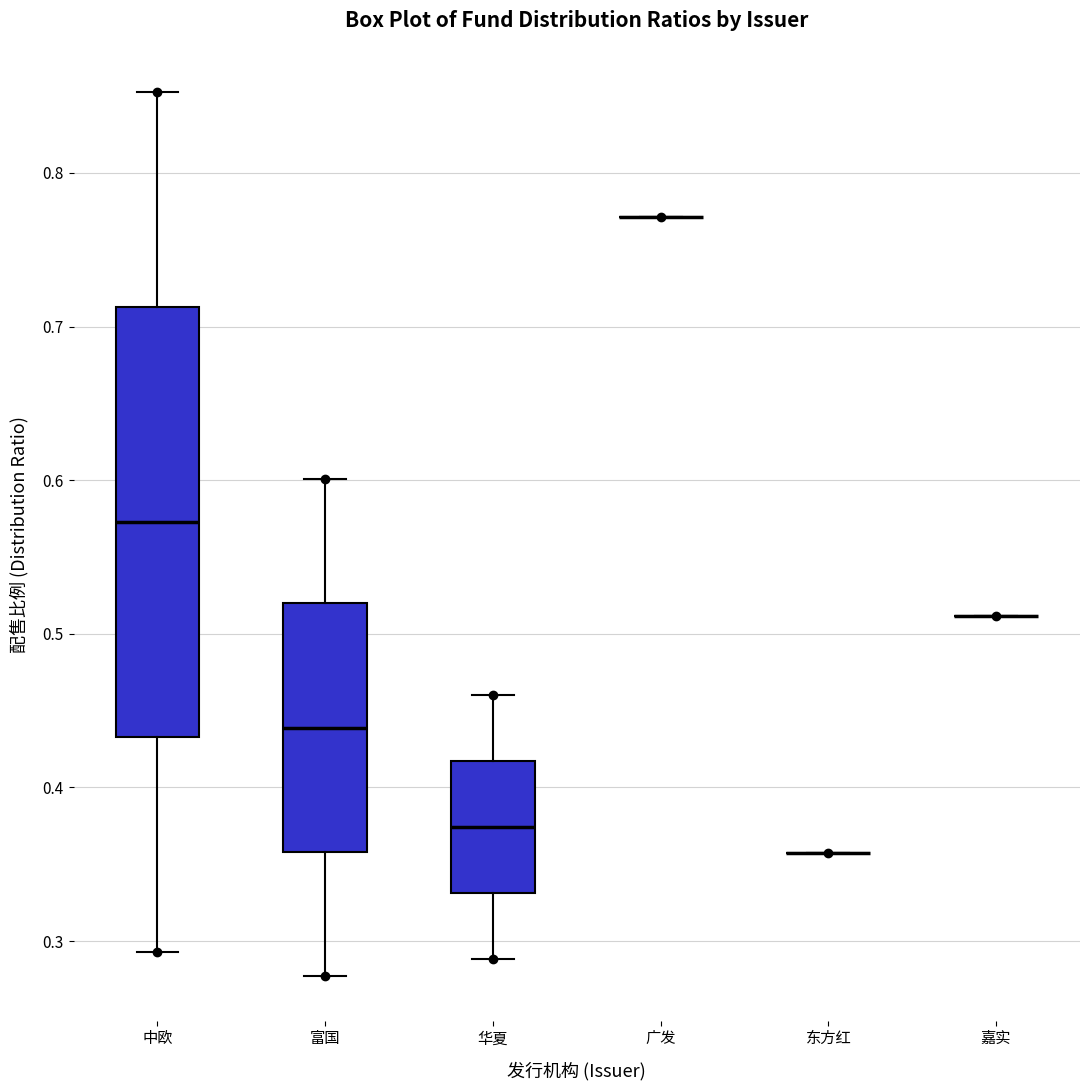

Reading left to right, read every box against the y-axis: the position of its median line, the range the box covers, and the ends of its whiskers. The values are not printed on the chart, so give them approximately, as read against the axis.

中欧: median 0.57, box 0.43 to 0.71, whiskers 0.29 to 0.85
富国: median 0.44, box 0.36 to 0.52, whiskers 0.28 to 0.60
华夏: median 0.37, box 0.33 to 0.42, whiskers 0.29 to 0.46
广发: box collapsed to a line at 0.77, whiskers 0.77 to 0.77
东方红: box collapsed to a line at 0.36, whiskers 0.36 to 0.36
嘉实: box collapsed to a line at 0.51, whiskers 0.51 to 0.51